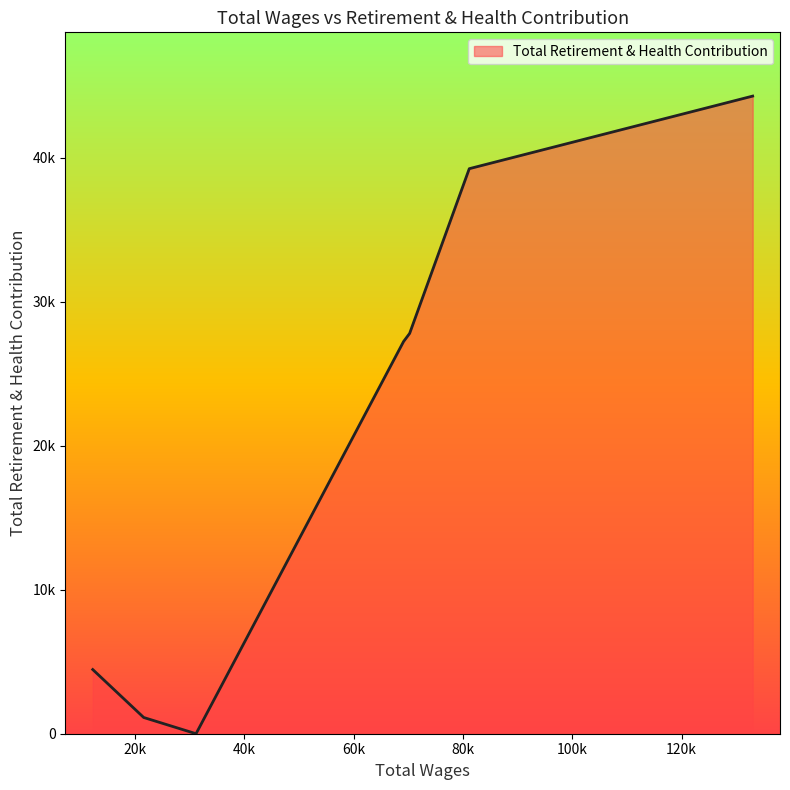

What is the sum of all values?

144198.4